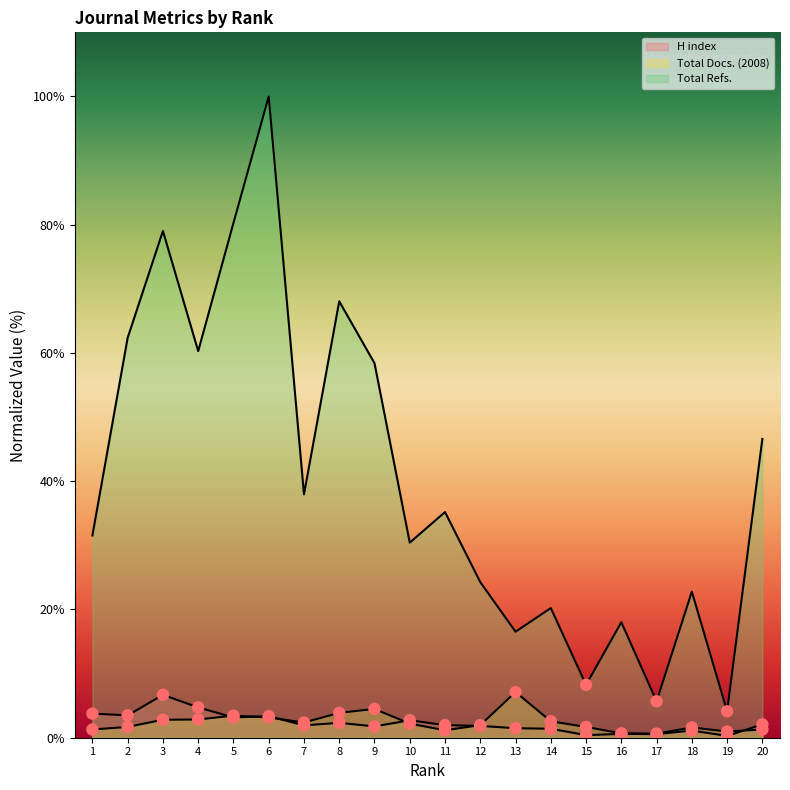

Is the value of Total Docs. (2008) at 18 greater than the value of H index at 3?

No